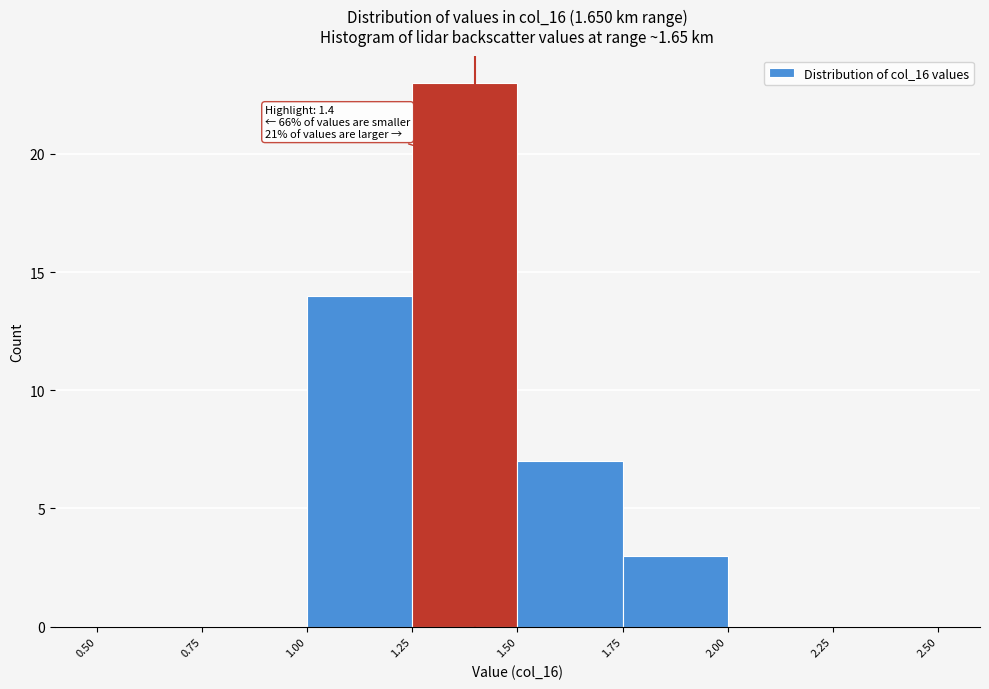

Which range on the x-axis has the tallest bar?

1.25 to 1.50